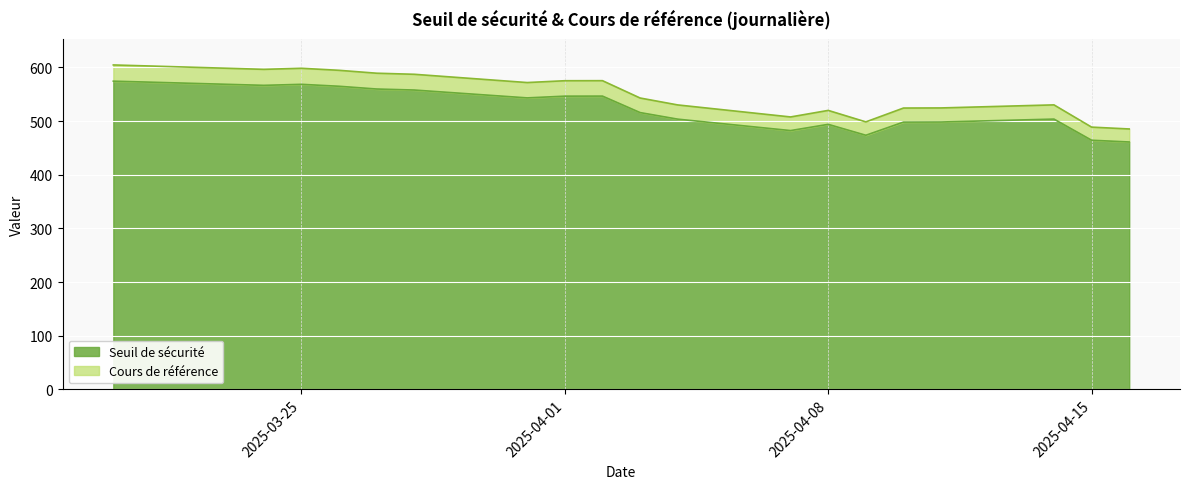

Reading left to right, extract all data points from this chart.

Seuil de sécurité: 2025-04-16=460.9	2025-04-15=464.2	2025-04-14=503.6	2025-04-11=498.2	2025-04-10=498.0	2025-04-09=473.5	2025-04-08=493.8	2025-04-07=482.2	2025-04-04=503.5	2025-04-03=515.8	2025-04-02=546.4	2025-04-01=546.3	2025-03-31=543.1	2025-03-28=557.7	2025-03-27=559.6	2025-03-26=564.8	2025-03-25=568.4	2025-03-24=566.5	2025-03-21=572.4	2025-03-20=574.3
Cours de référence: 2025-04-16=485.2	2025-04-15=488.6	2025-04-14=530.1	2025-04-11=524.4	2025-04-10=524.2	2025-04-09=498.4	2025-04-08=519.8	2025-04-07=507.6	2025-04-04=530.0	2025-04-03=542.9	2025-04-02=575.2	2025-04-01=575.1	2025-03-31=571.7	2025-03-28=587.1	2025-03-27=589.1	2025-03-26=594.5	2025-03-25=598.3	2025-03-24=596.3	2025-03-21=602.5	2025-03-20=604.5